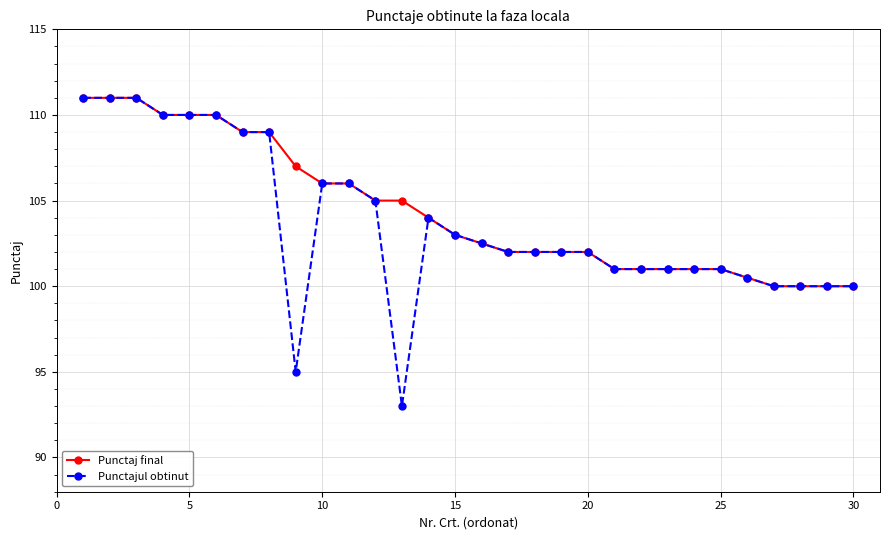

How many lines are shown in the chart?

2